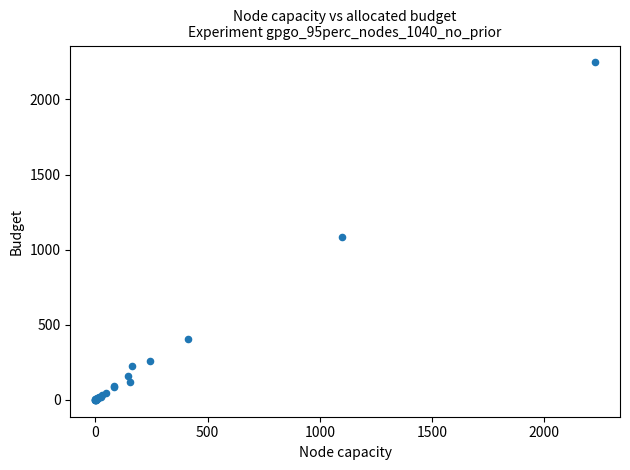

What Y value in the scatter plot is closest to 1123?

1085.9